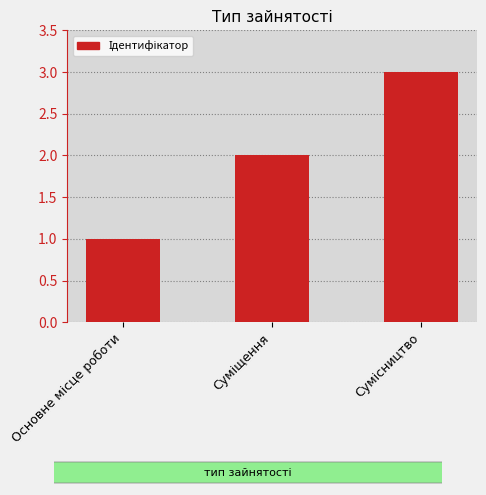

What is the maximum value shown in the chart?

3